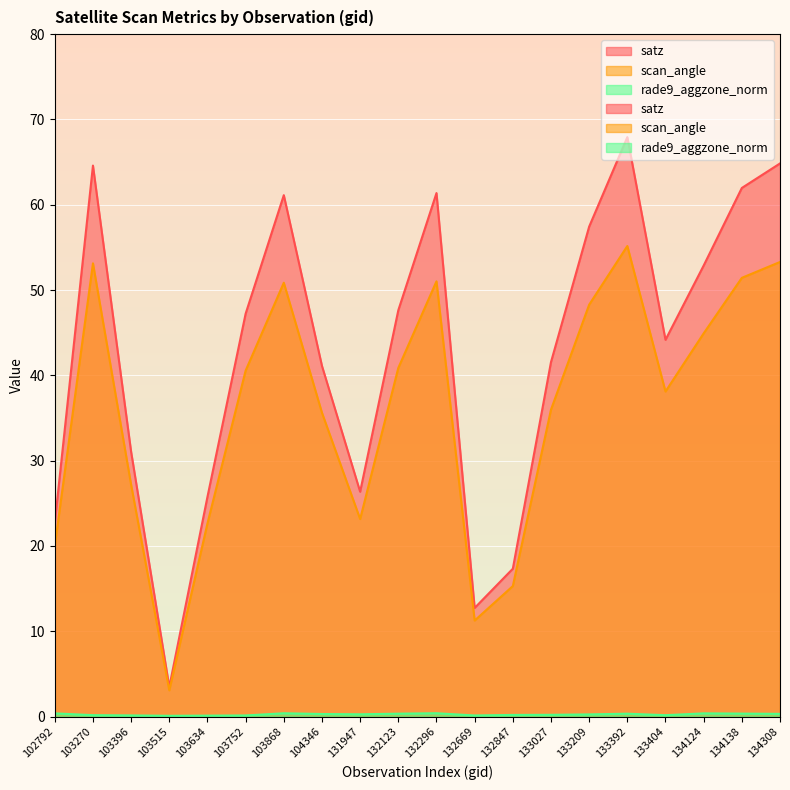

Rank the categories by satz value from lowest to highest.

103515, 132669, 132847, 102792, 103634, 131947, 103396, 104346, 133027, 133404, 103752, 132123, 134124, 133209, 103868, 132296, 134138, 103270, 134308, 133392